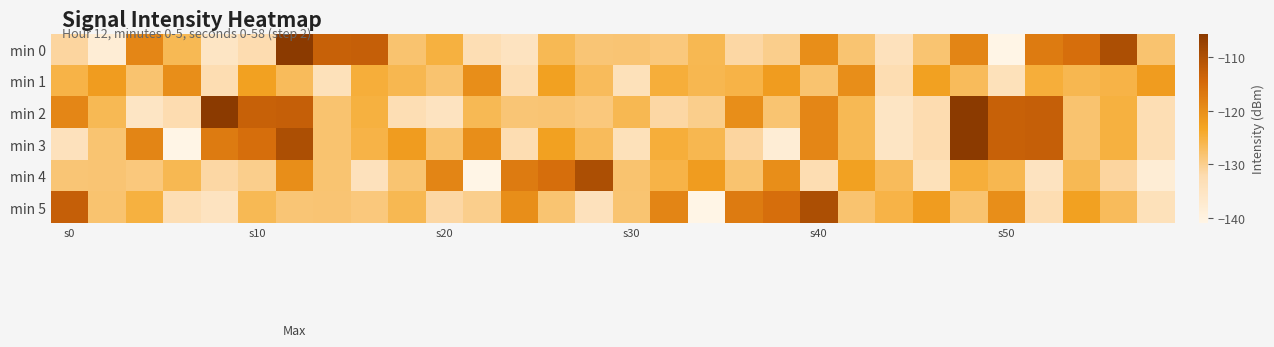

What is the maximum value shown in the chart?

-105.6